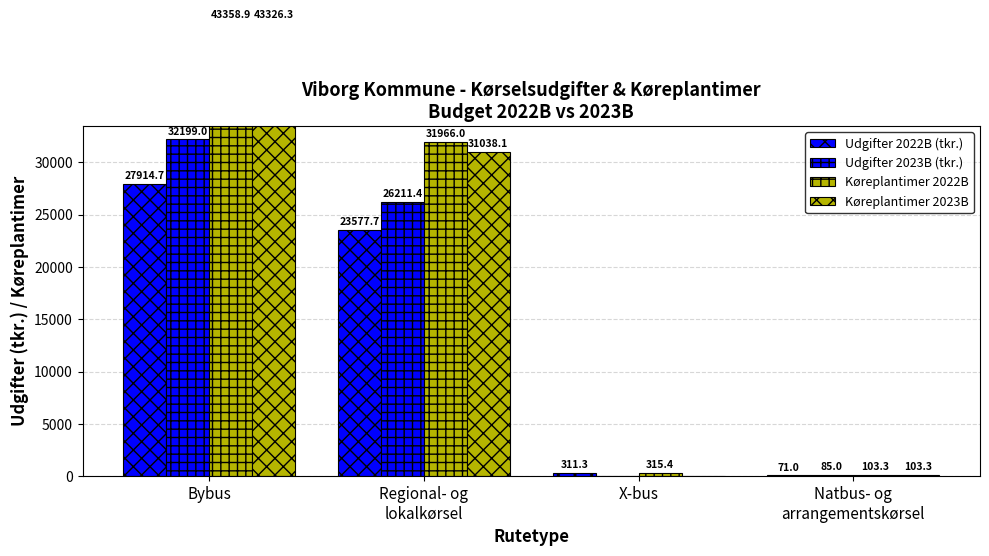

The value of Udgifter 2022B (tkr.) at X-bus is 311.3. True or false?

True